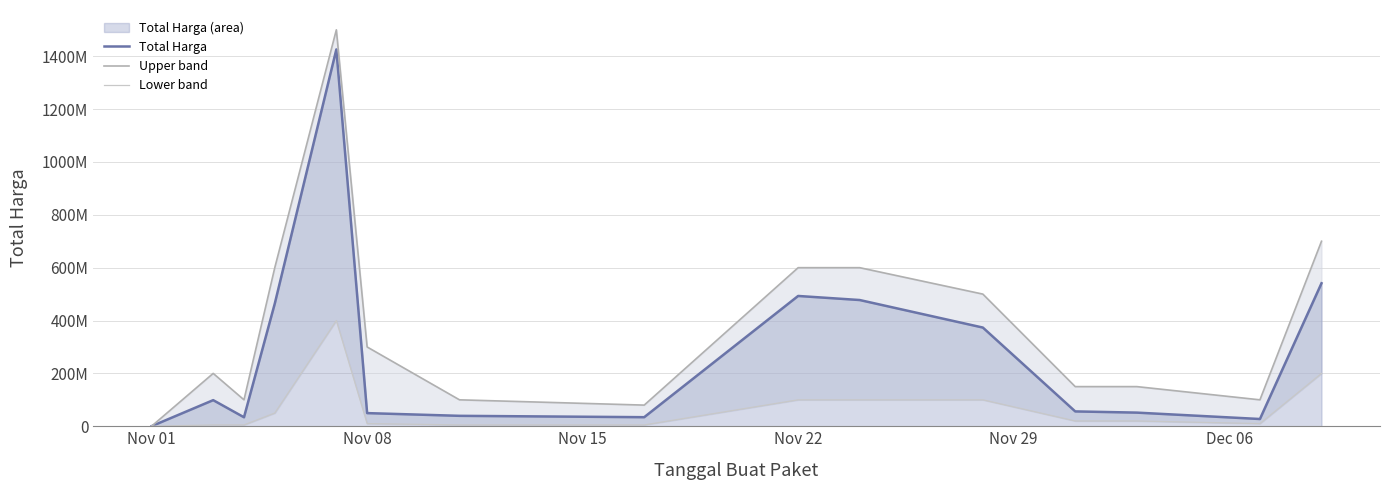

True or false: Total Harga has a value of 493000000 at Nov 22.

True